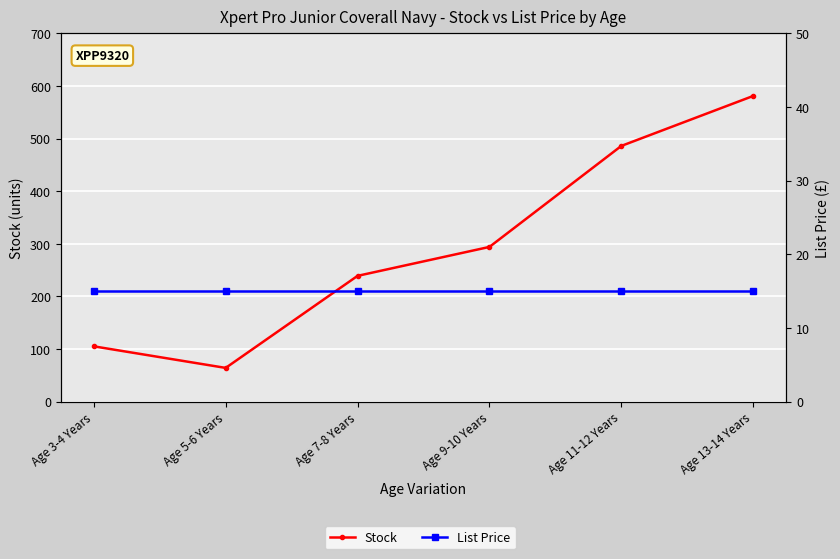

What is the difference between the maximum and minimum values in the Stock series?

517.0